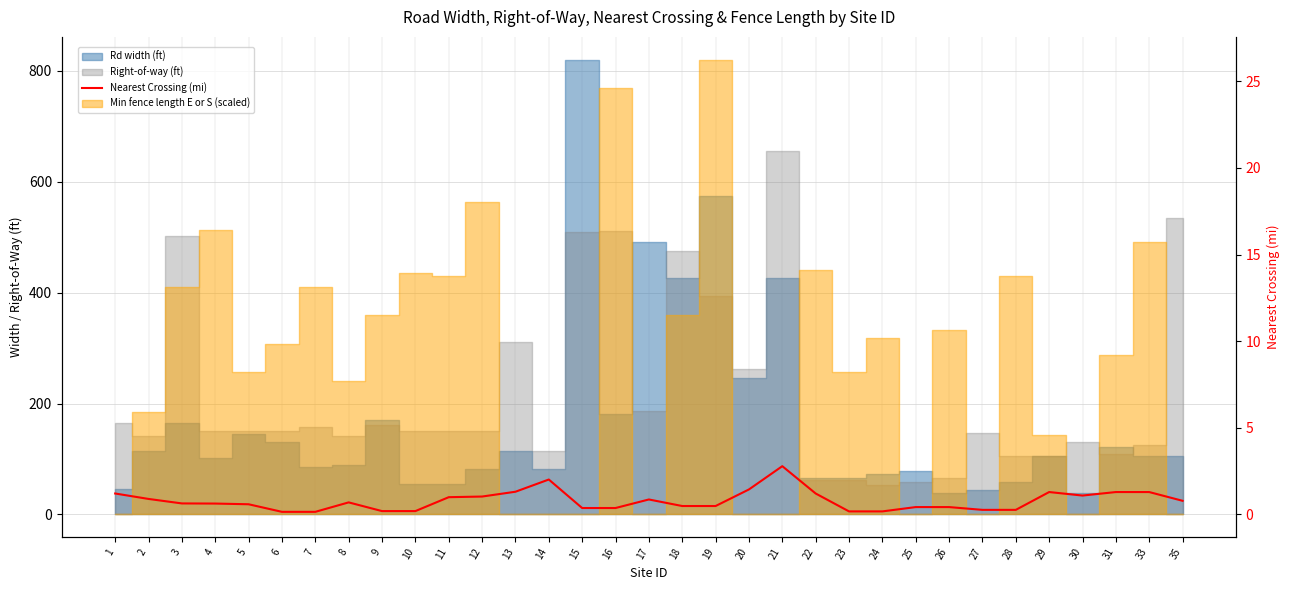

List the labels in order of value, largest first.

21, 14, 20, 13, 29, 31, 33, 1, 22, 30, 12, 11, 2, 17, 35, 8, 3, 4, 5, 18, 19, 25, 26, 15, 16, 27, 28, 9, 10, 23, 24, 6, 7